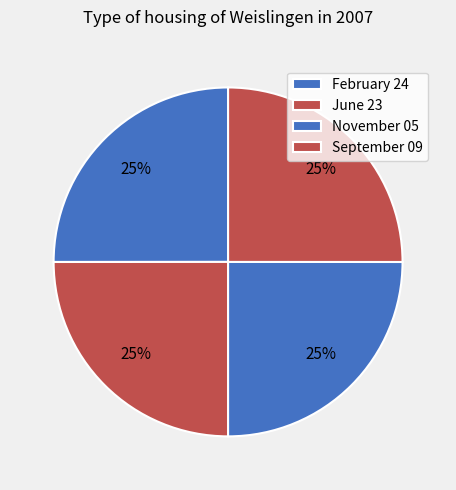

To the nearest percent, what percentage of the pie is November 05?

25%